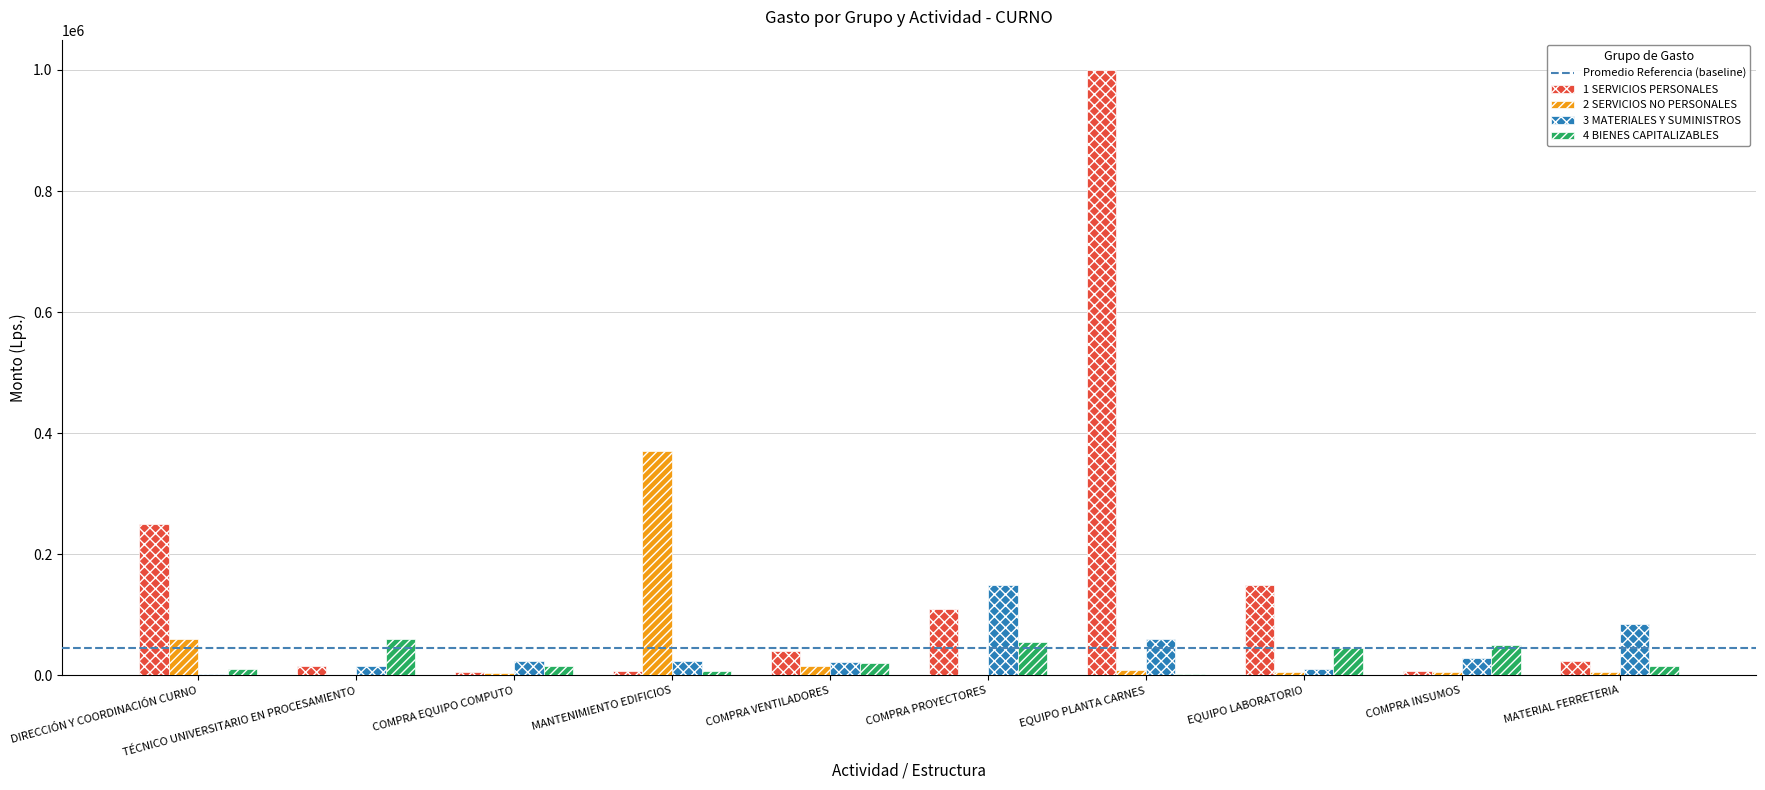

Is it true that 3 MATERIALES Y SUMINISTROS equals 24000 at COMPRA EQUIPO COMPUTO?

True